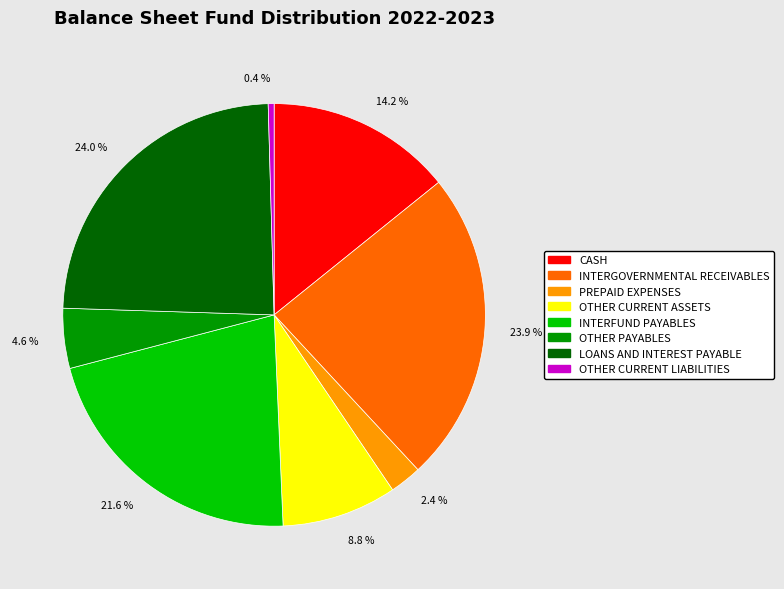

Which category has the smallest portion of the pie?

0.4 %